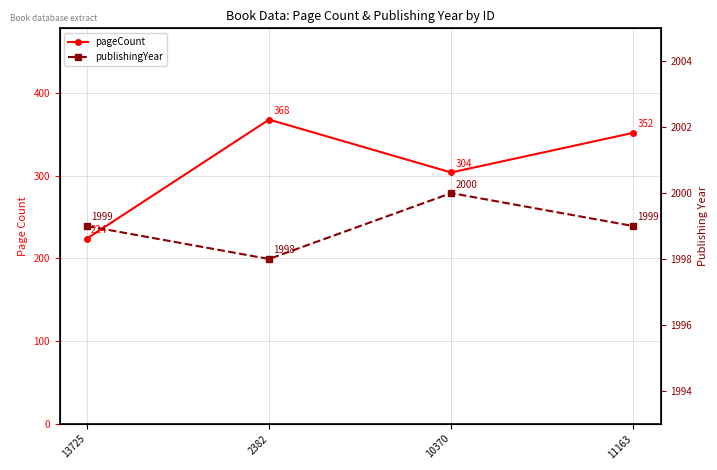

Where is the first local minimum for publishingYear?

2382